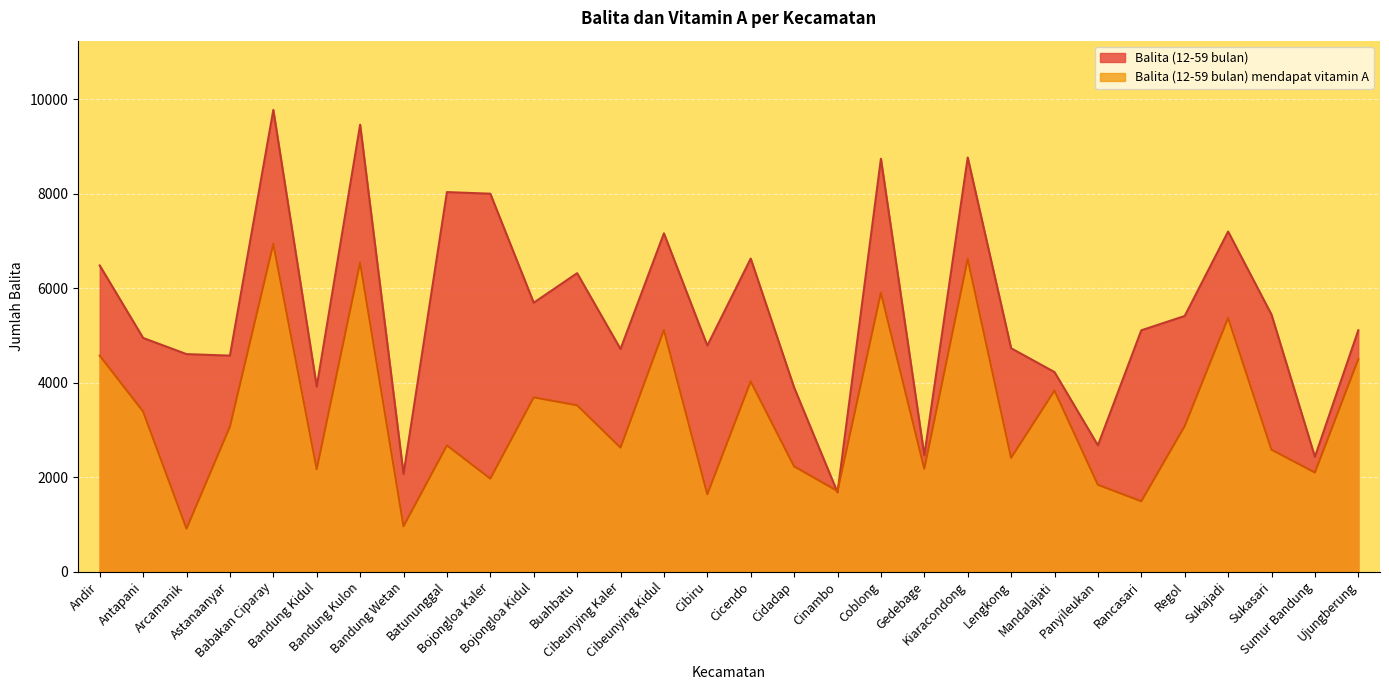

At which label does Balita (12-59 bulan) mendapat vitamin A first exceed 3067?

Andir